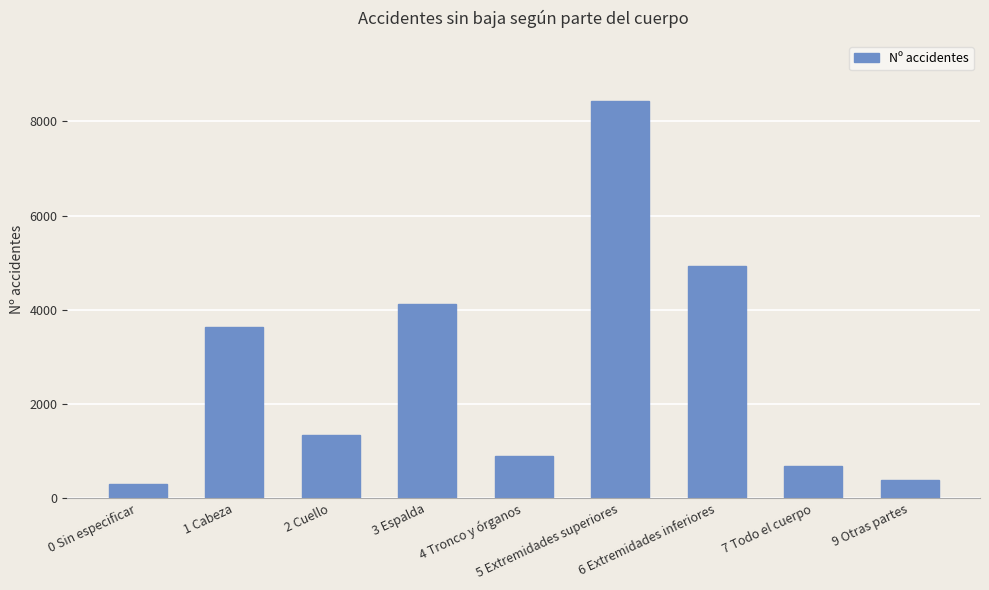

Which label corresponds to the smallest value in the chart?

0 Sin especificar